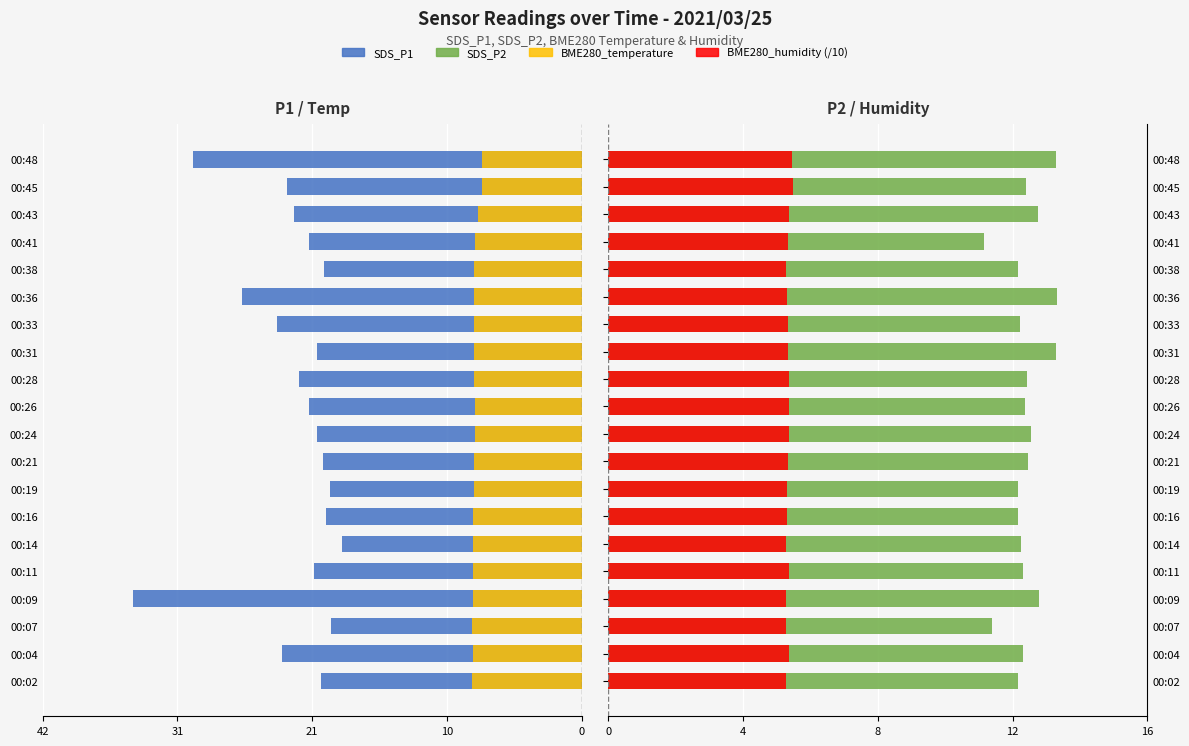

What is the approximate value of BME280_humidity (/10) at 00:09?

5.4